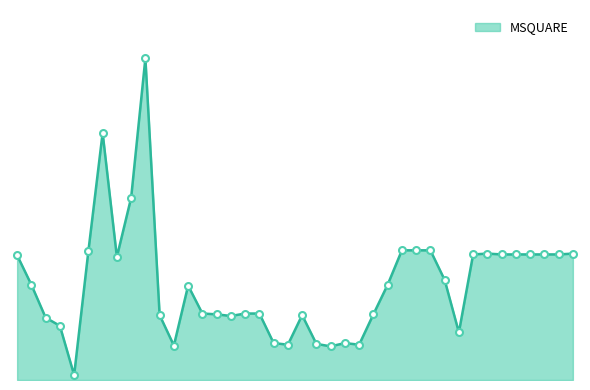

Does the chart display data point markers on the line(s)?

No